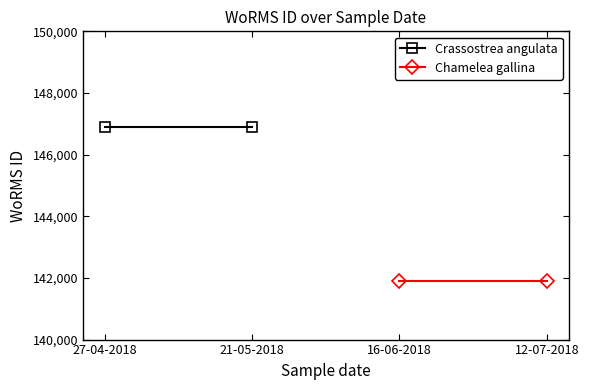

What is the value of the Chamelea gallina point at the 1st from the left?

141907